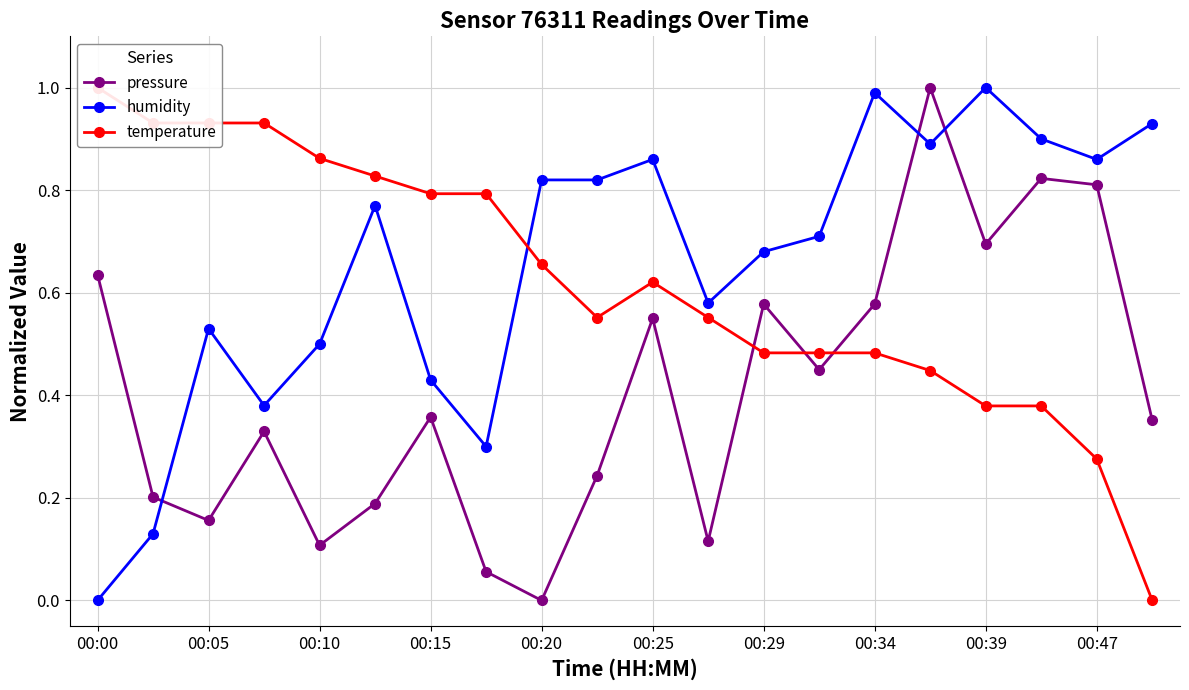

What is the difference between the second highest and minimum values in the humidity series?

1.0